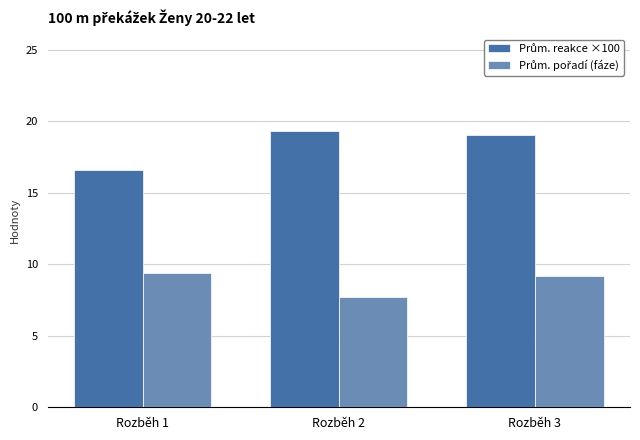

What is the total value across all series at Rozběh 2?

27.1